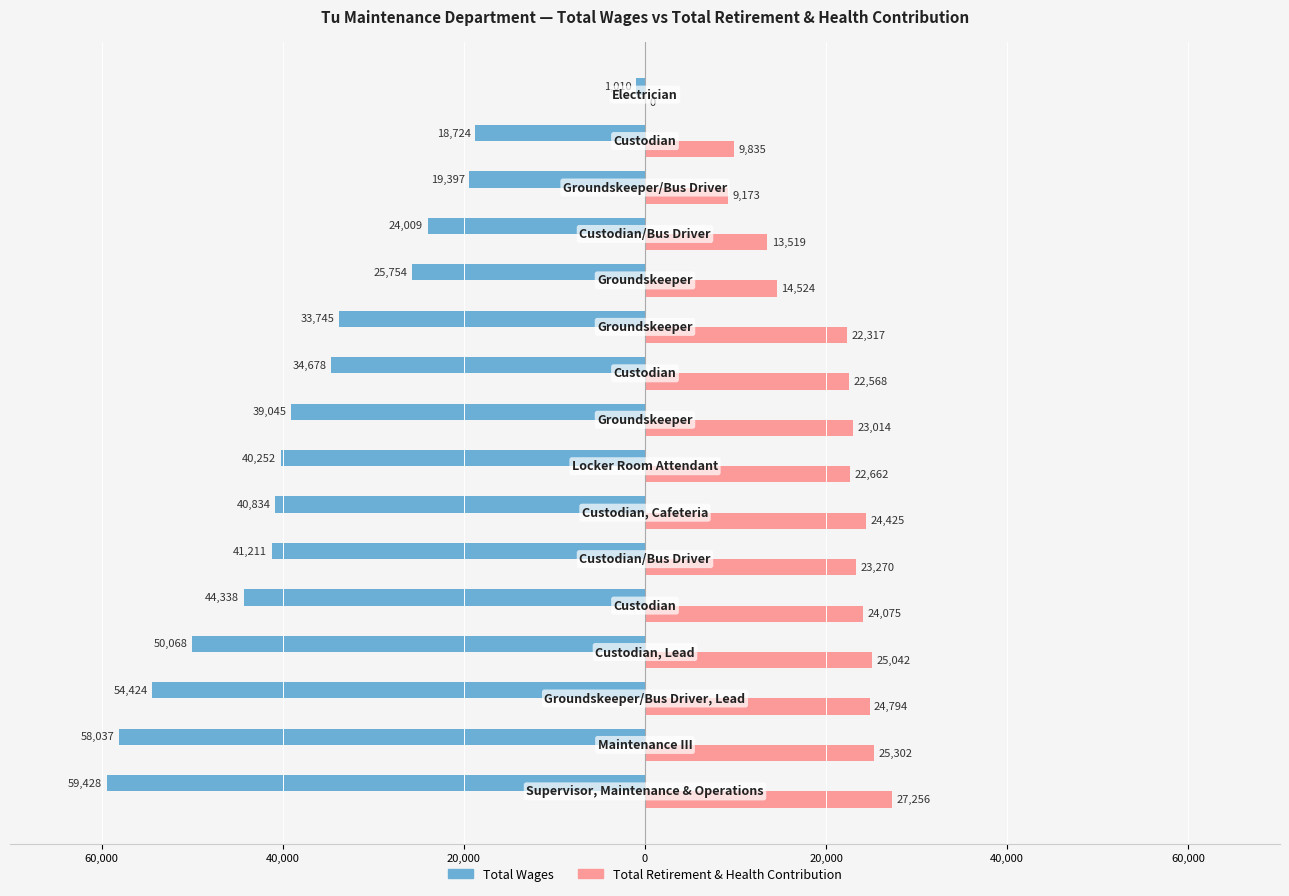

What is the difference between the maximum and minimum values in the Total Retirement & Health Contribution series?

27256